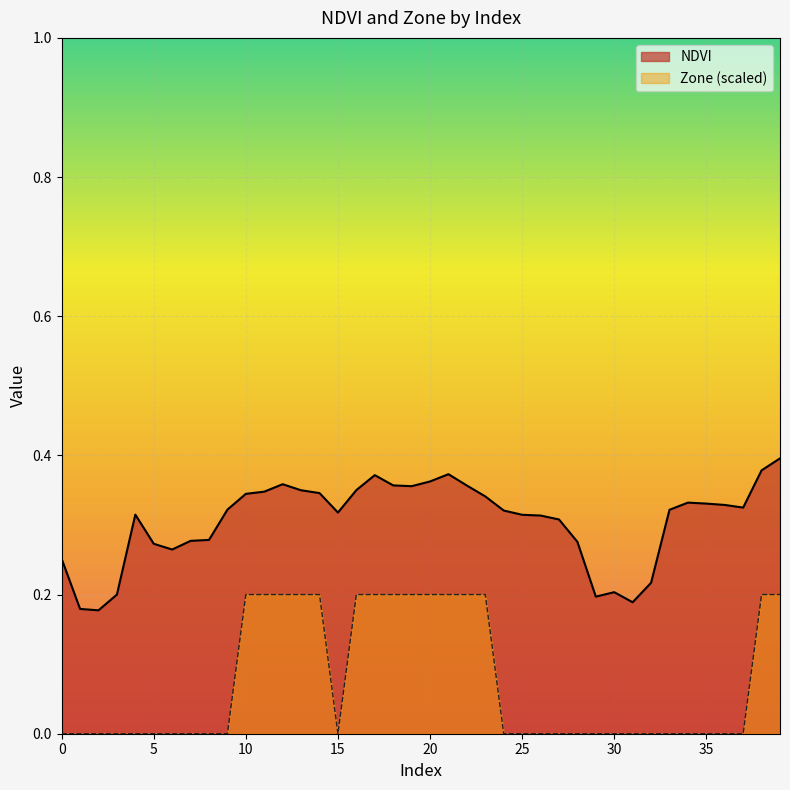

What is the spread (max minus min) of values at 33?

0.3